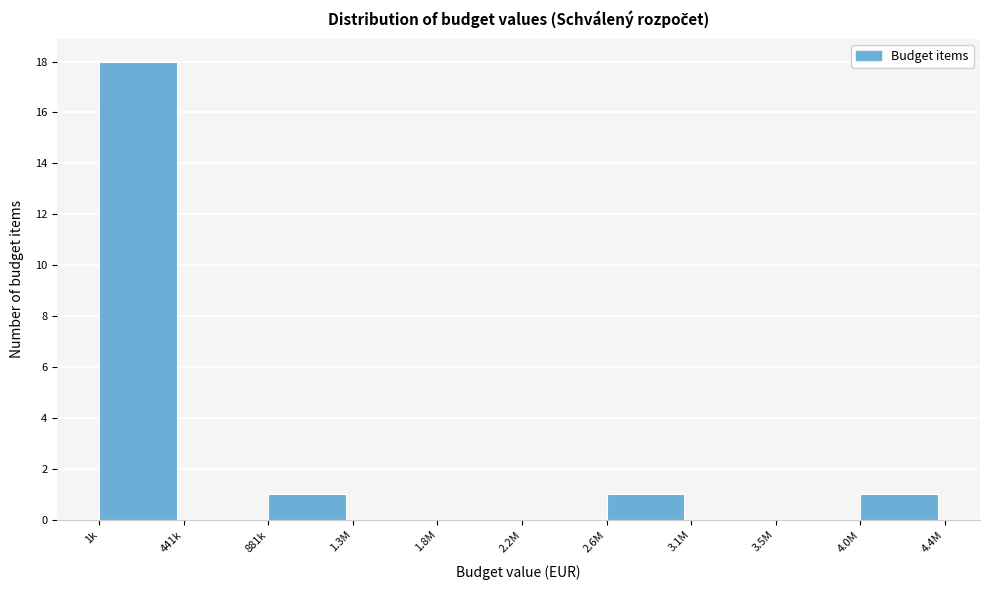

Reading right to left, what are all the values shown in this chart?

4.0M=1	3.5M=0	3.1M=0	2.6M=1	2.2M=0	1.8M=0	1.3M=0	881k=1	441k=0	1k=18